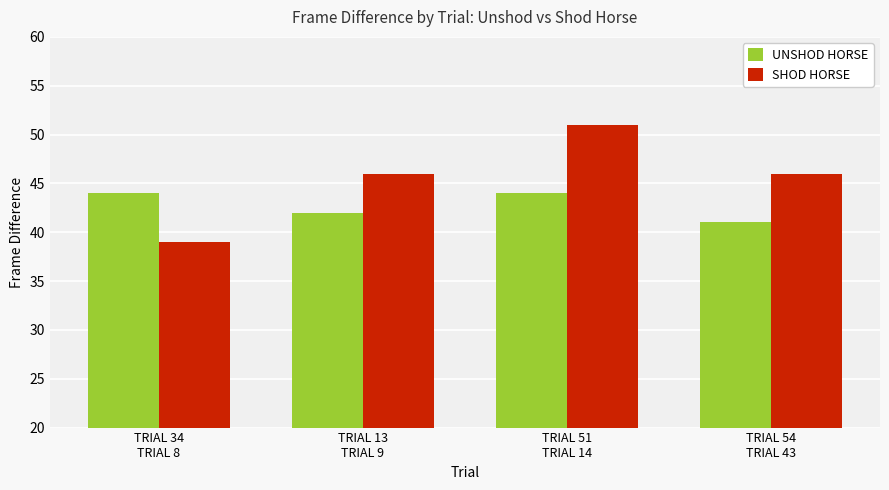

Rank the series by their average value, from highest to lowest.

SHOD HORSE, UNSHOD HORSE